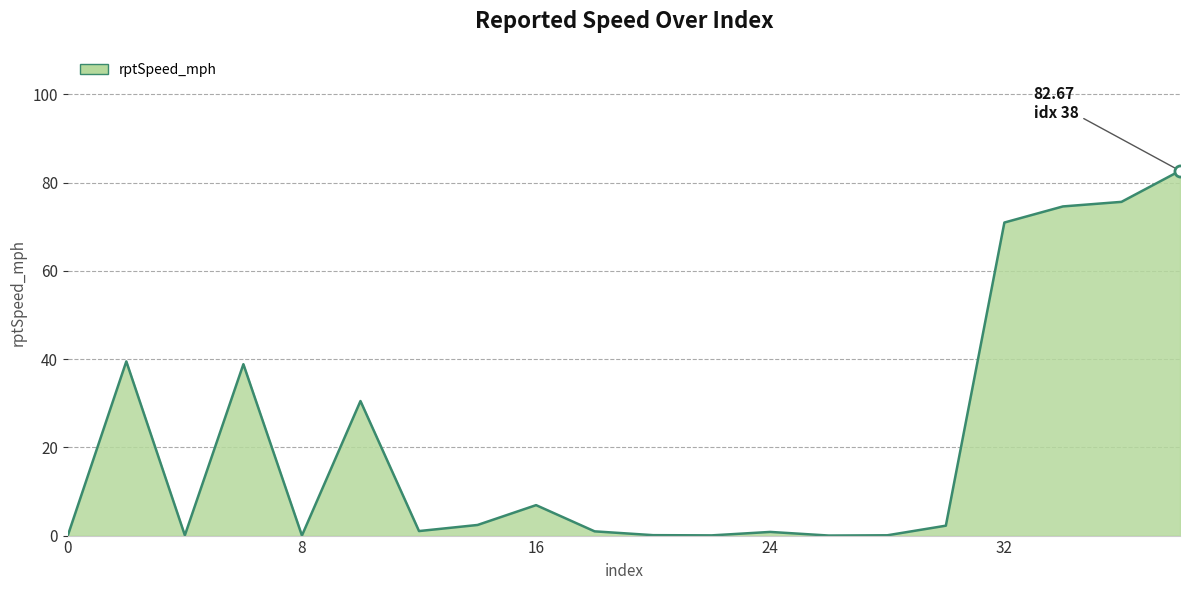

What is the greatest value displayed?

82.7